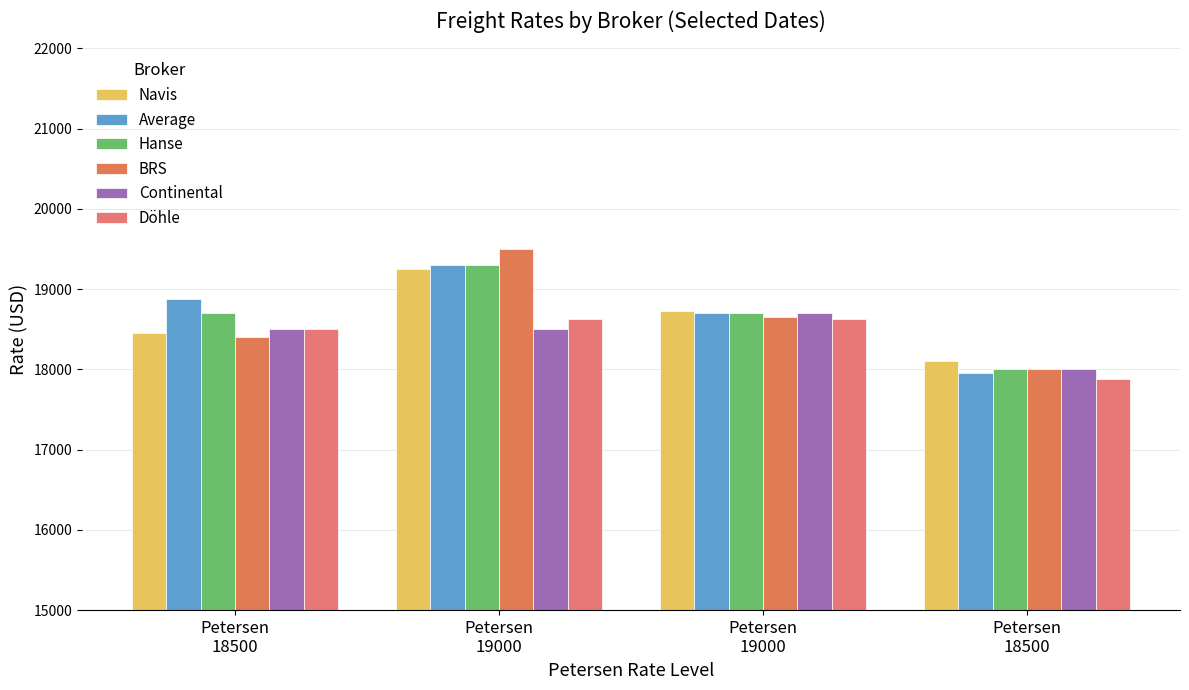

The value of Average at Petersen
19000 is 18709. True or false?

True